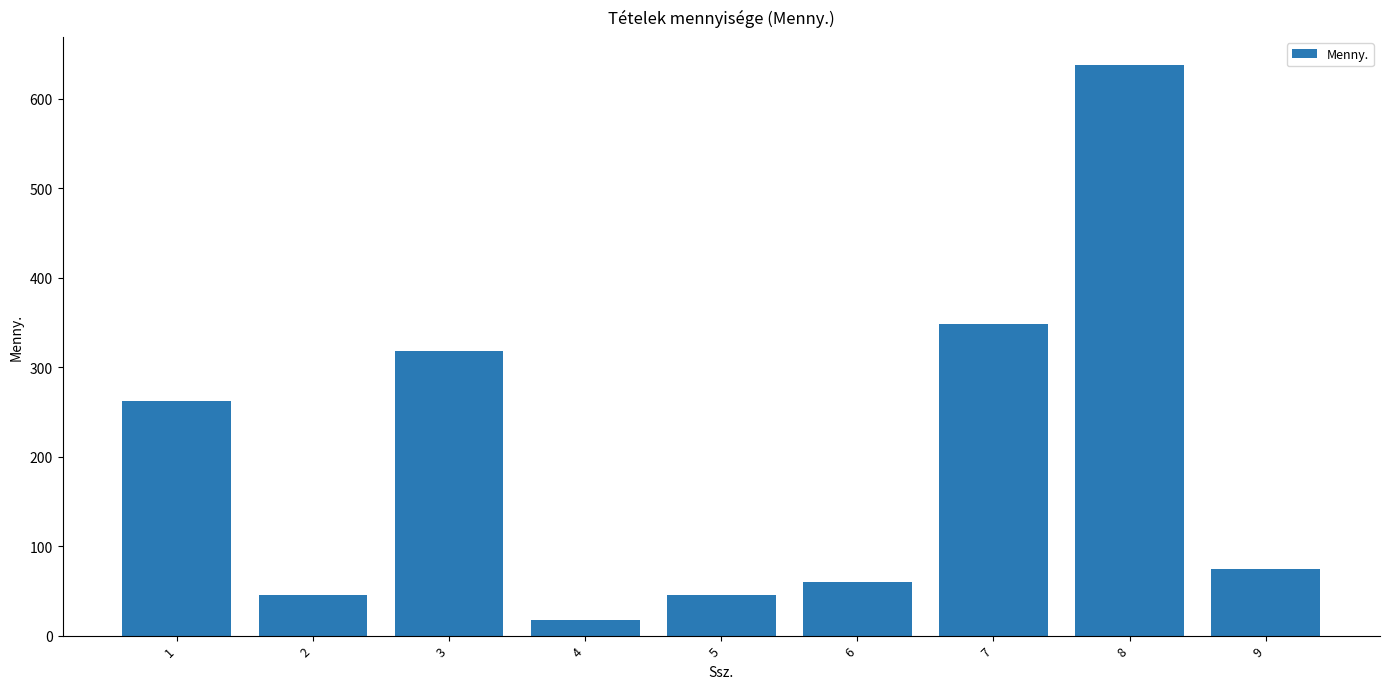

What is the minimum value shown in the chart?

17.0